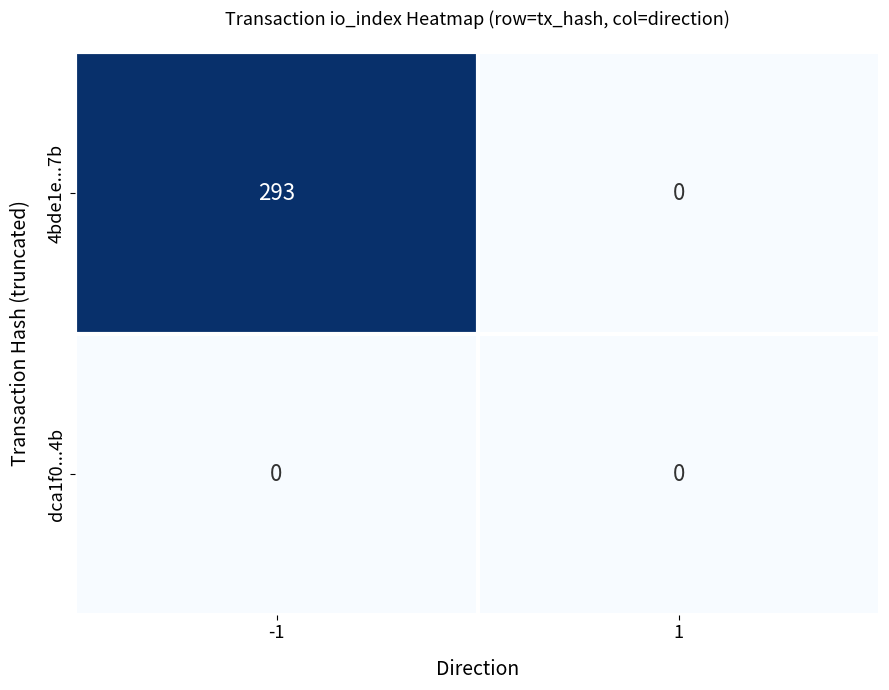

Which series changed the most between -1 and 1?

4bde1e...7b